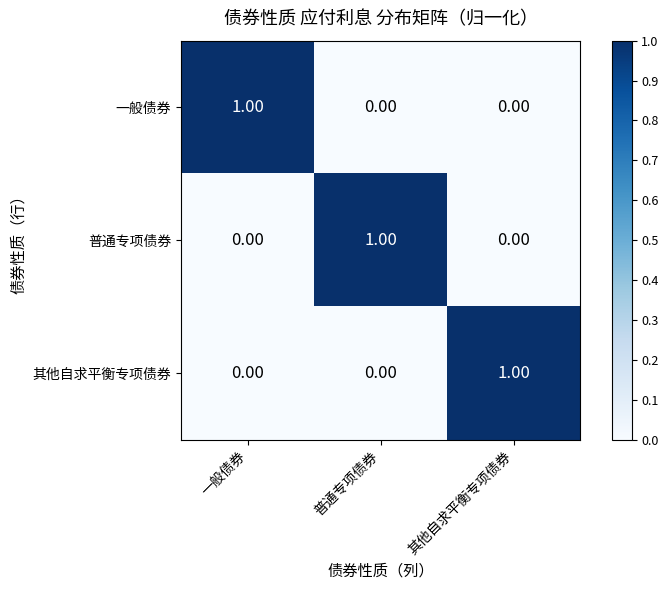

What is the maximum value shown in the chart?

1